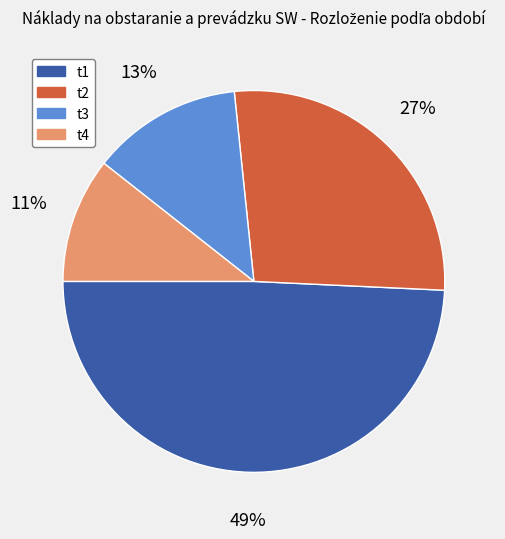

How many slices are in this pie chart?

4